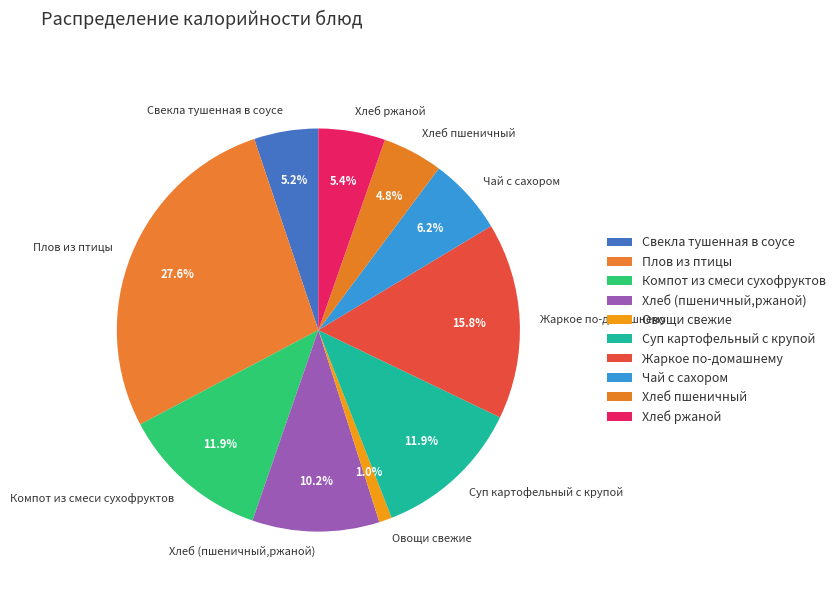

Which slice is the smallest?

Овощи свежие